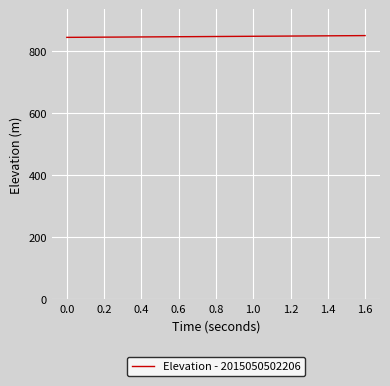

What is the smallest value displayed?

843.6